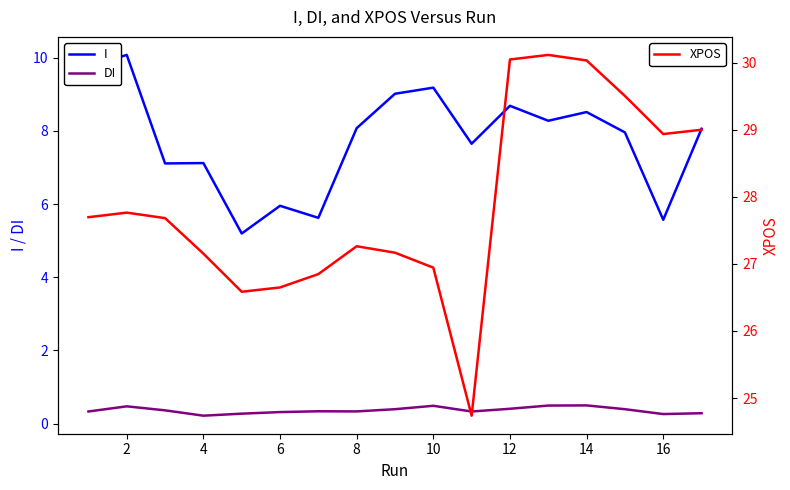

What is the highest value of the I series?

10.1